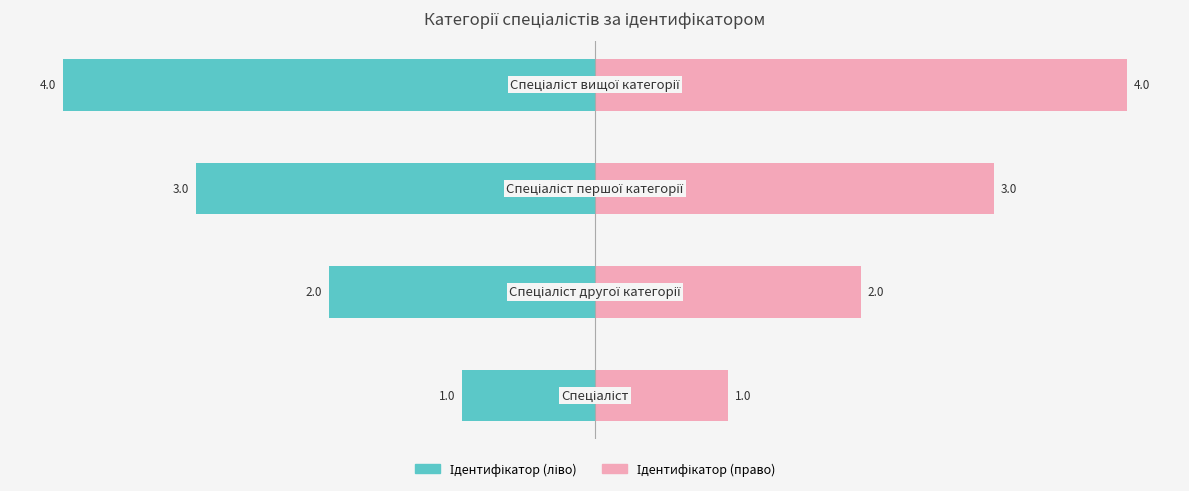

How many groups of bars are there?

4